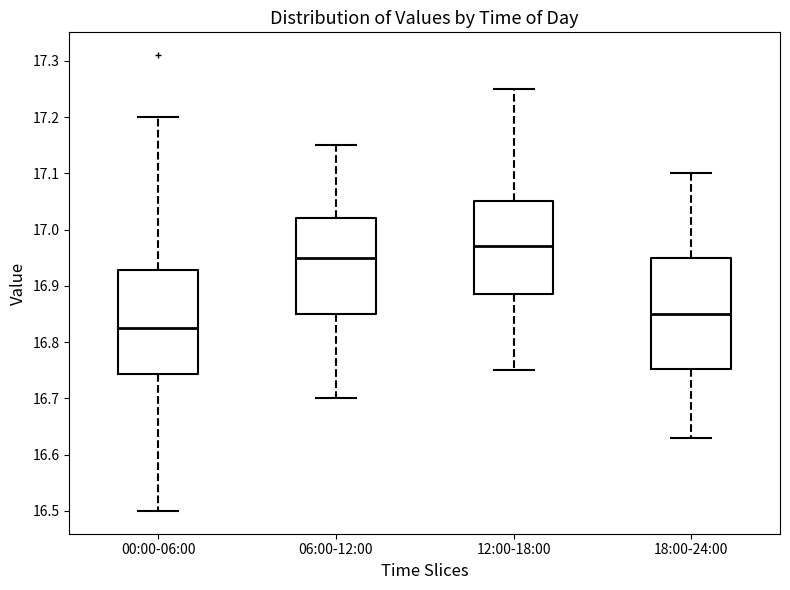

Reading left to right, transcribe this box plot: for each box, give where its median line is, the range the box spans, and where its two whiskers end, as read against the y-axis. The values are not printed on the chart, so give them approximately, as read against the axis.

00:00-06:00: median 16.83, box 16.74 to 16.93, whiskers 16.50 to 17.20
06:00-12:00: median 16.95, box 16.85 to 17.02, whiskers 16.70 to 17.15
12:00-18:00: median 16.97, box 16.89 to 17.05, whiskers 16.75 to 17.25
18:00-24:00: median 16.85, box 16.75 to 16.95, whiskers 16.63 to 17.10